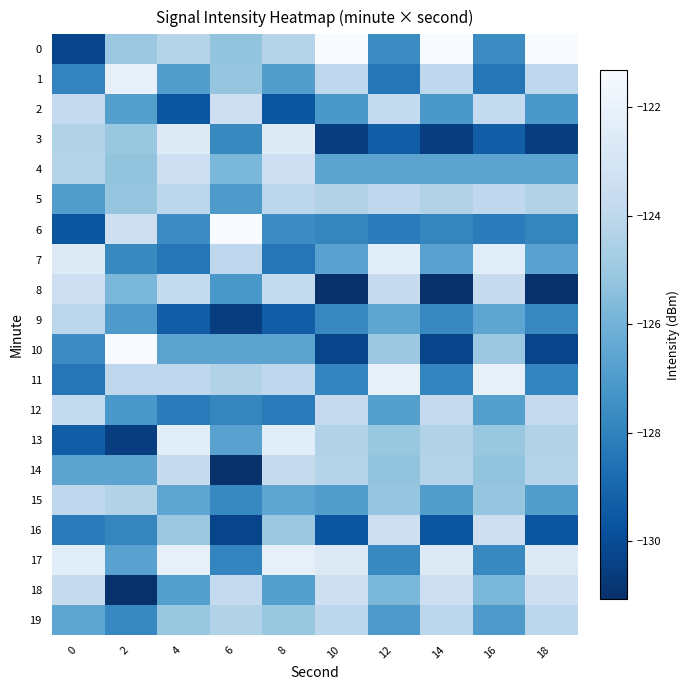

Count the number of data series in this chart.

20